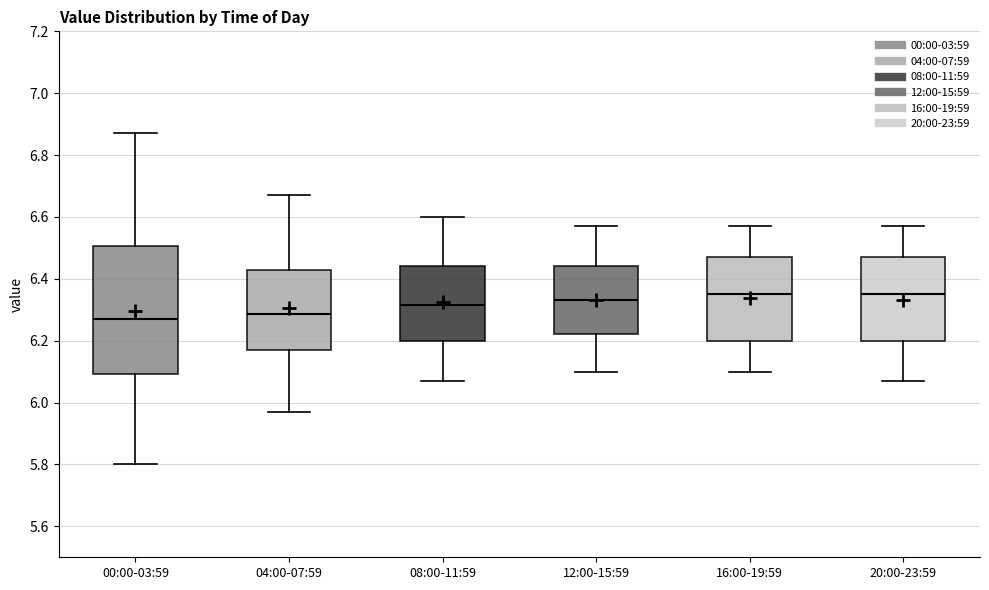

Reading left to right, read every box against the y-axis: the position of its median line, the range the box covers, and the ends of its whiskers. The values are not printed on the chart, so give them approximately, as read against the axis.

00:00-03:59: median 6.28, box 6.10 to 6.50, whiskers 5.80 to 6.88
04:00-07:59: median 6.28, box 6.18 to 6.44, whiskers 5.98 to 6.68
08:00-11:59: median 6.32, box 6.20 to 6.44, whiskers 6.08 to 6.60
12:00-15:59: median 6.34, box 6.22 to 6.44, whiskers 6.10 to 6.58
16:00-19:59: median 6.36, box 6.20 to 6.48, whiskers 6.10 to 6.58
20:00-23:59: median 6.36, box 6.20 to 6.48, whiskers 6.08 to 6.58